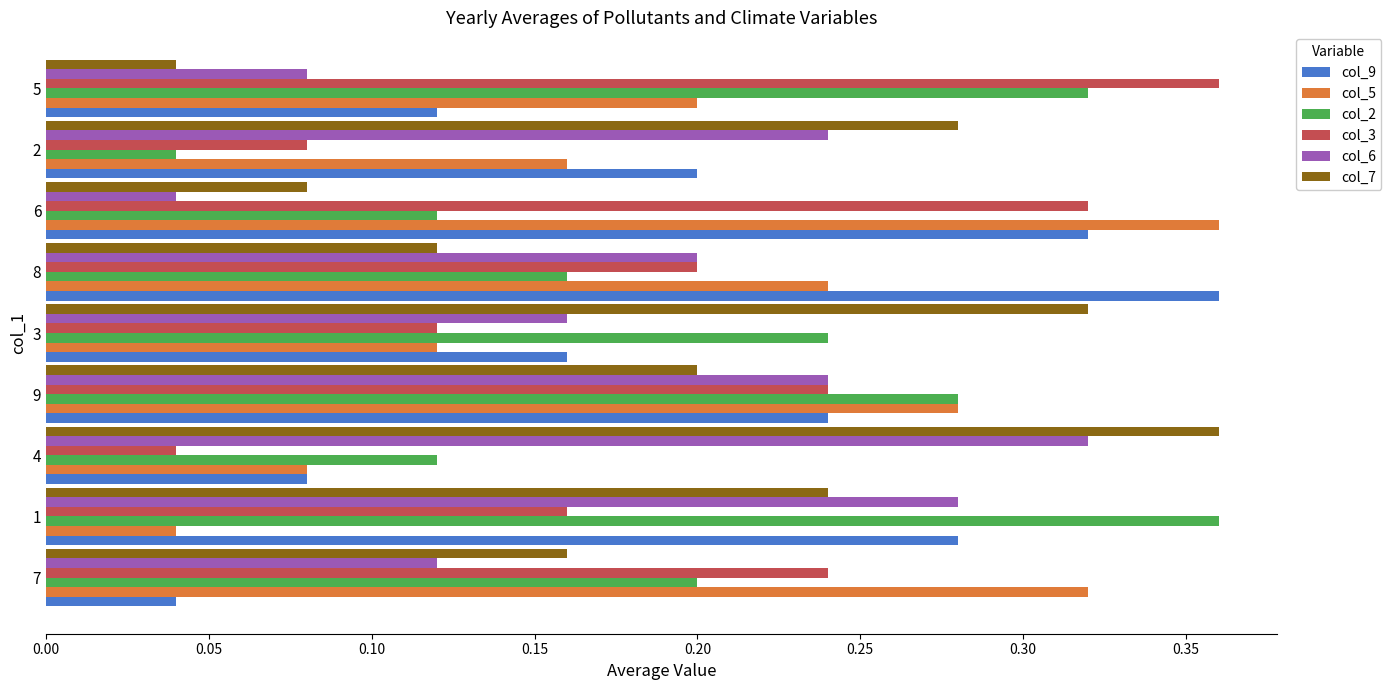

Count the col_9 values in the range 0 to 1.

9